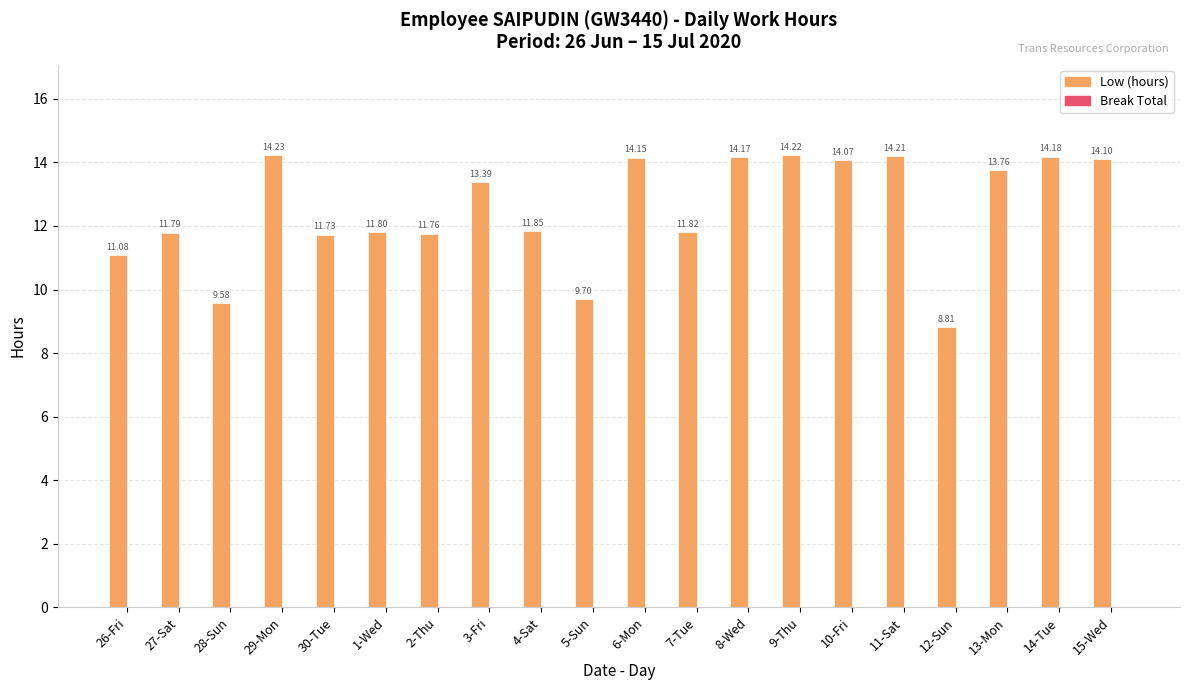

Approximately how many times larger is the value at 12-Sun compared to 8-Wed?

0.6